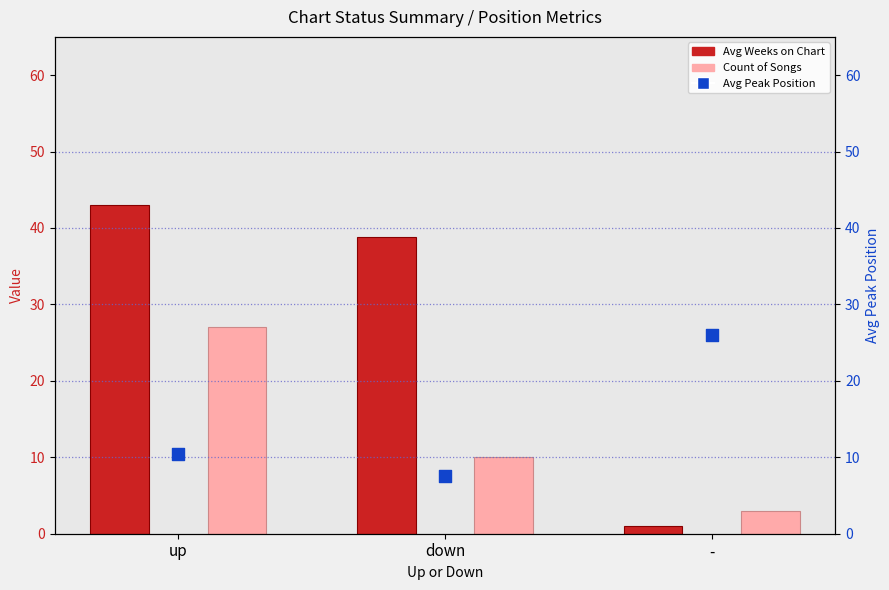

What is the total value across all series at down?

56.4